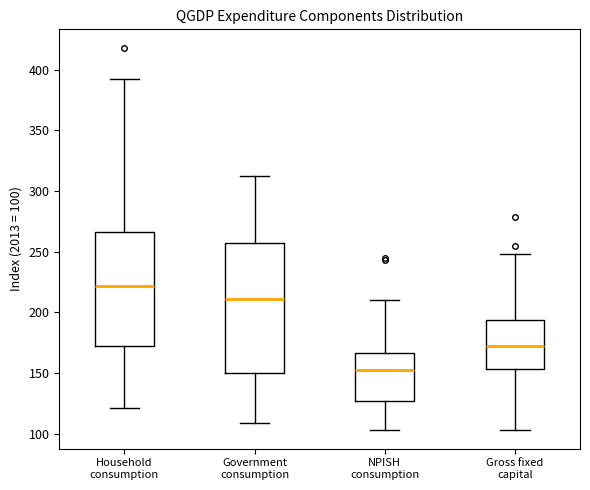

Comparing the boxes themselves (not the whiskers), which one is the tallest?

Government consumption